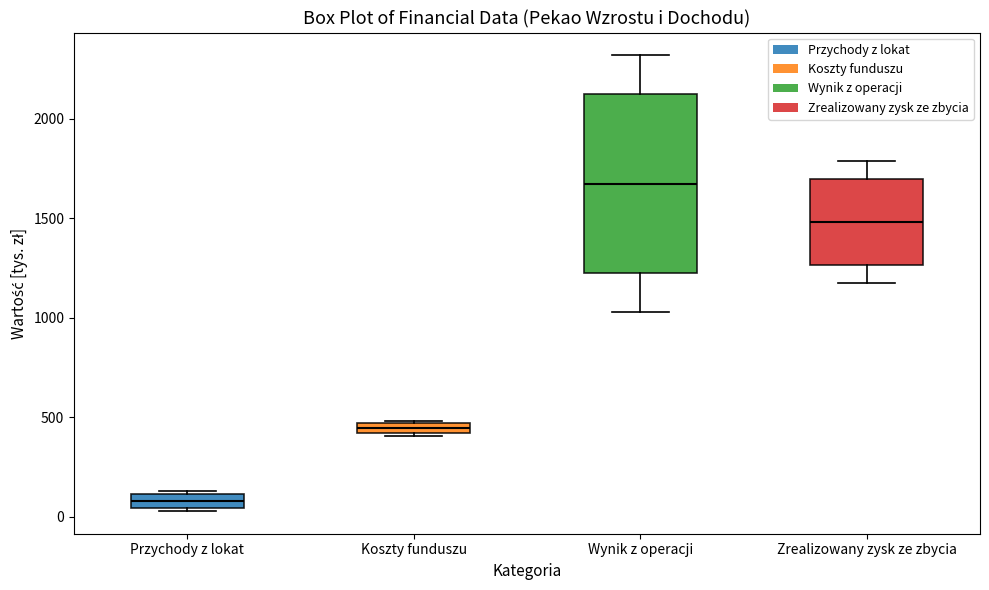

Where is the upper edge of the box for Przychody z lokat on the y-axis? The values are not printed on the chart, so give them approximately, as read against the axis.

100